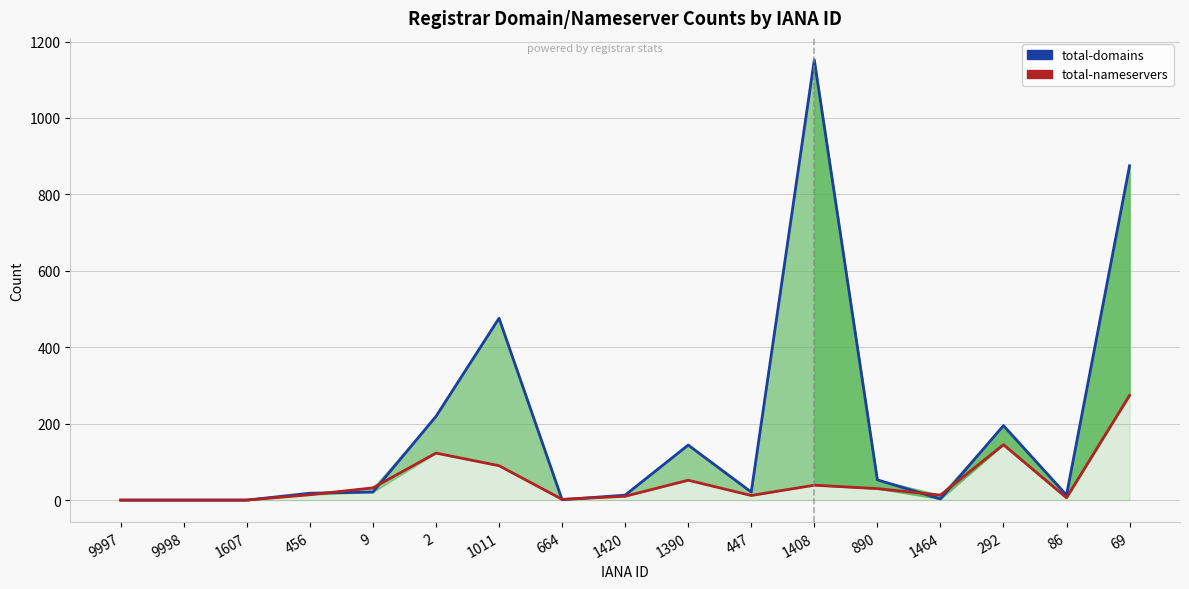

At which category is the sum across all series the highest?

1408